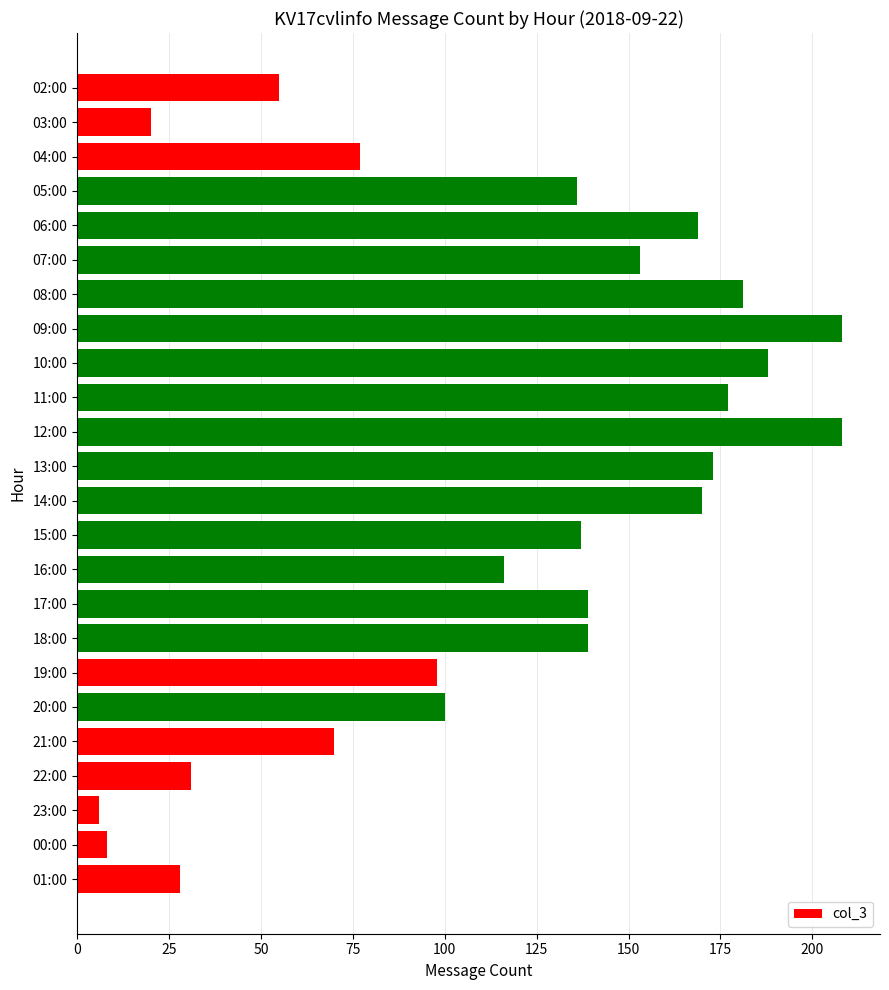

What is the label of the 21st bar from the top?

22:00